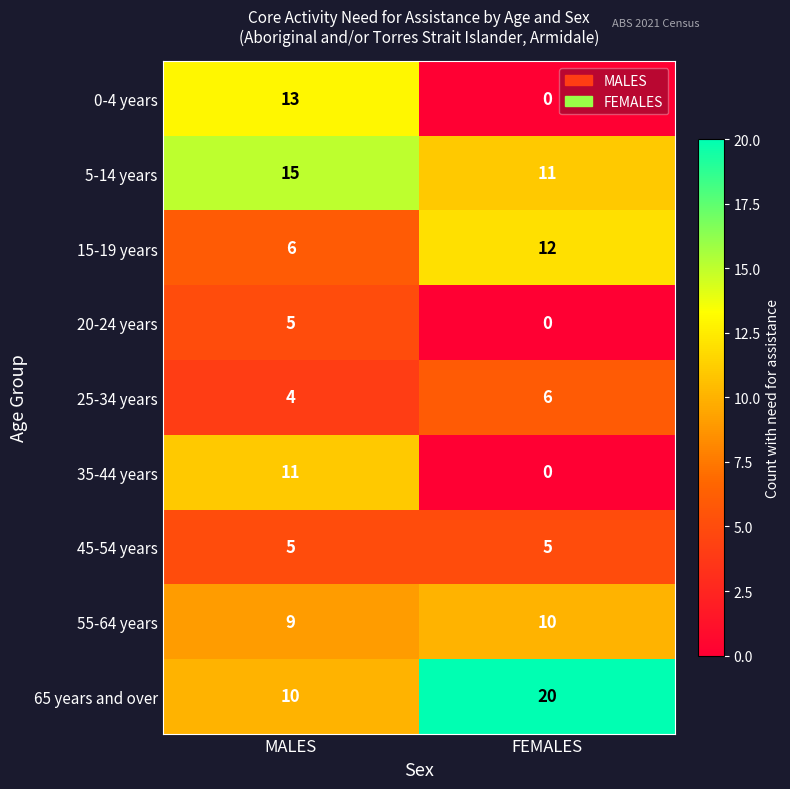

Which series has the widest spread of values?

0-4 years